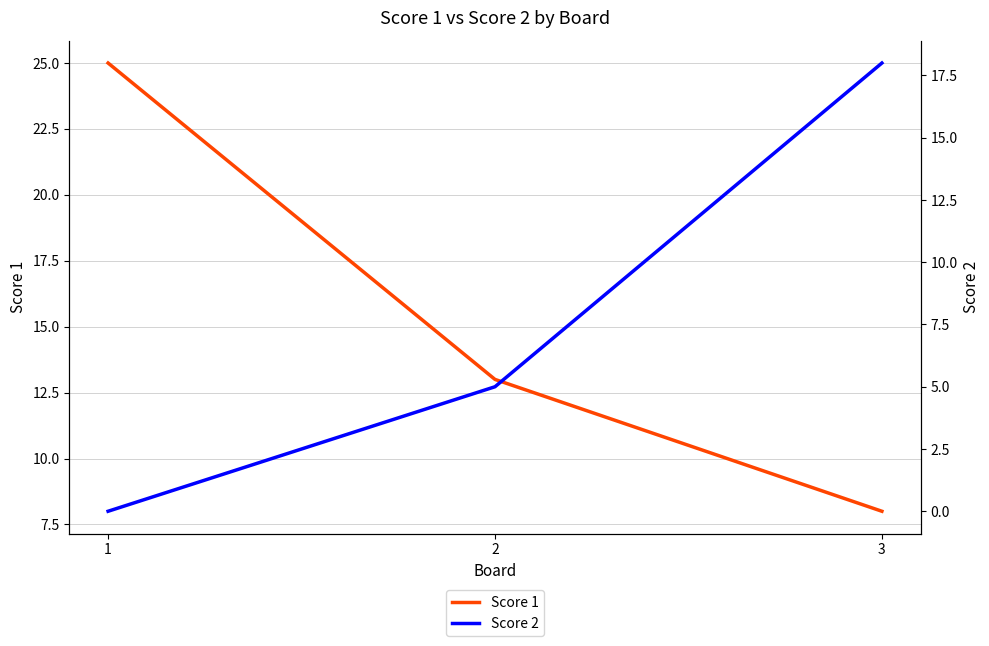

What is the difference between the maximum and minimum values in the Score 2 series?

18